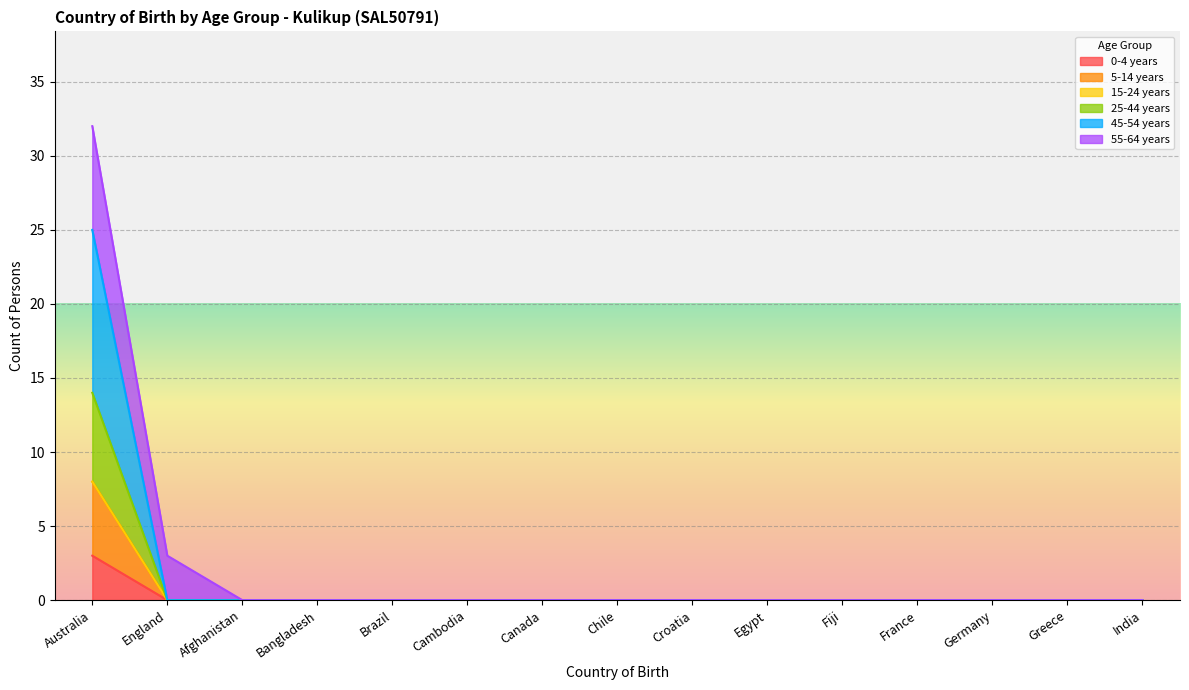

What position from the left is France?

12